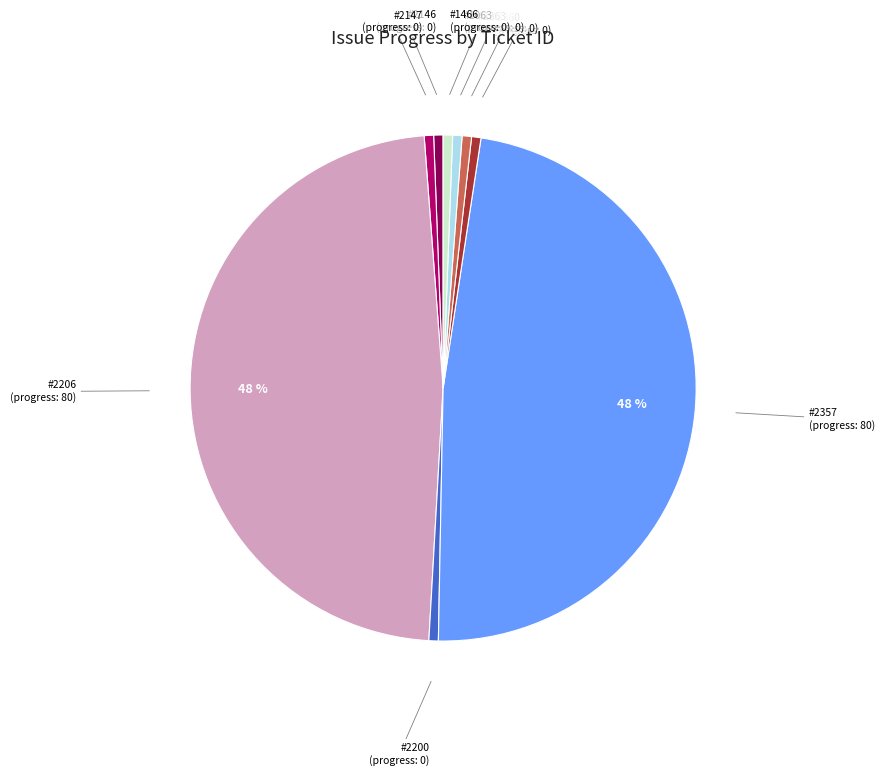

Is there a majority slice in this chart?

No